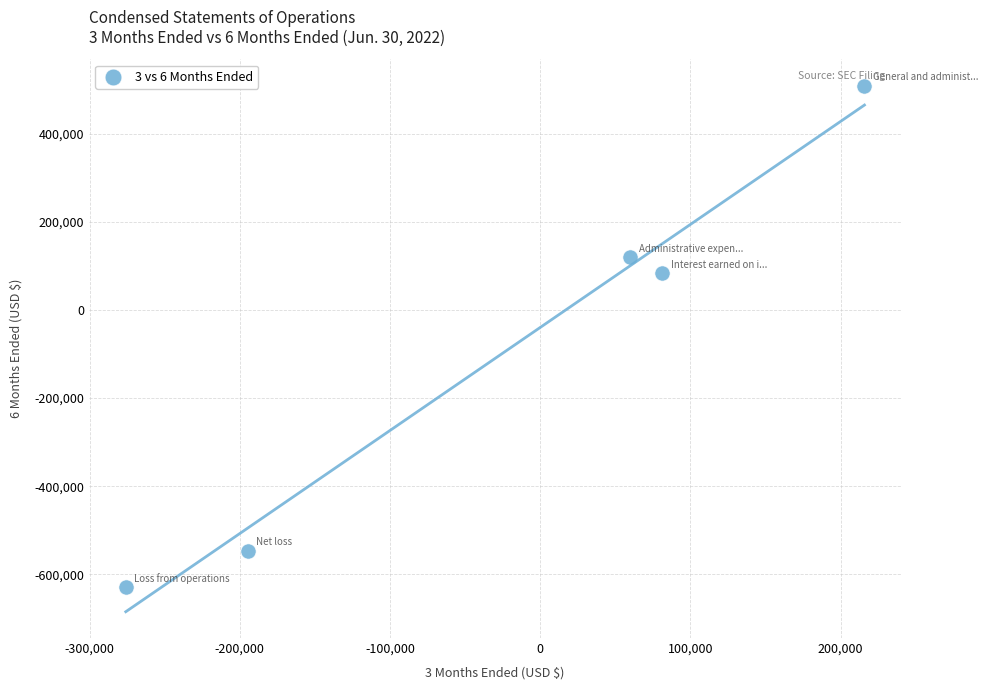

What Y value in the scatter plot is closest to -60000?

83688